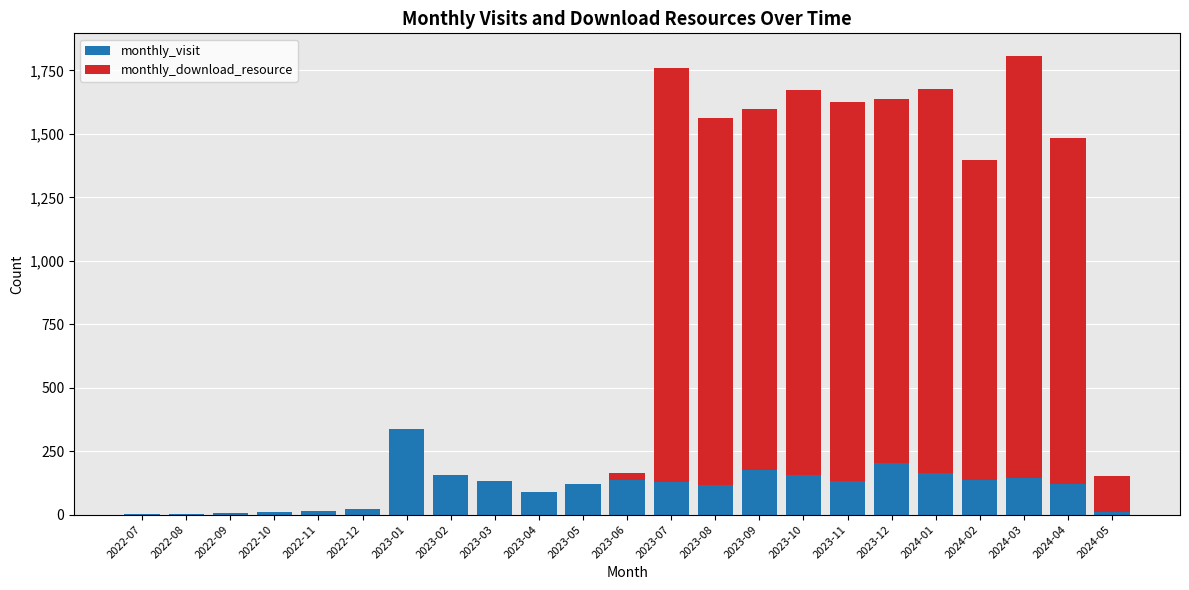

Which category has the highest value in the monthly_visit series?

2023-01